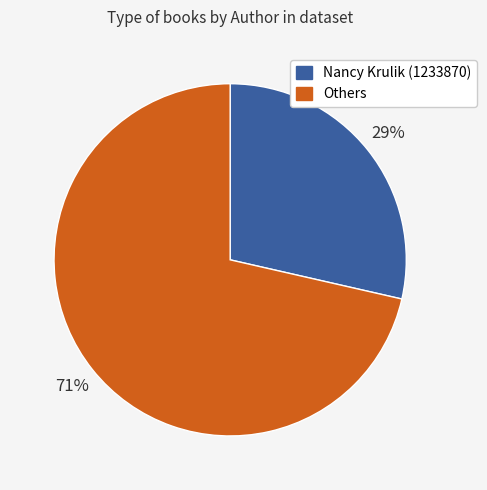

To the nearest percent, what is the average slice percentage?

50%